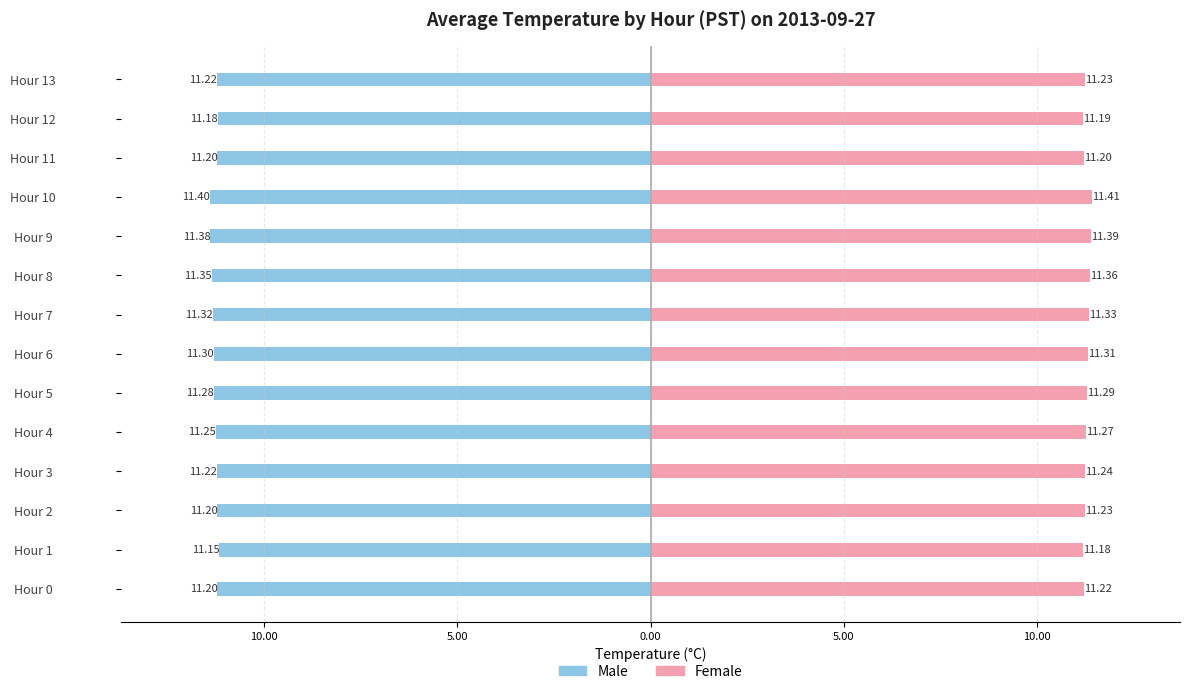

Are the bars horizontal?

Yes